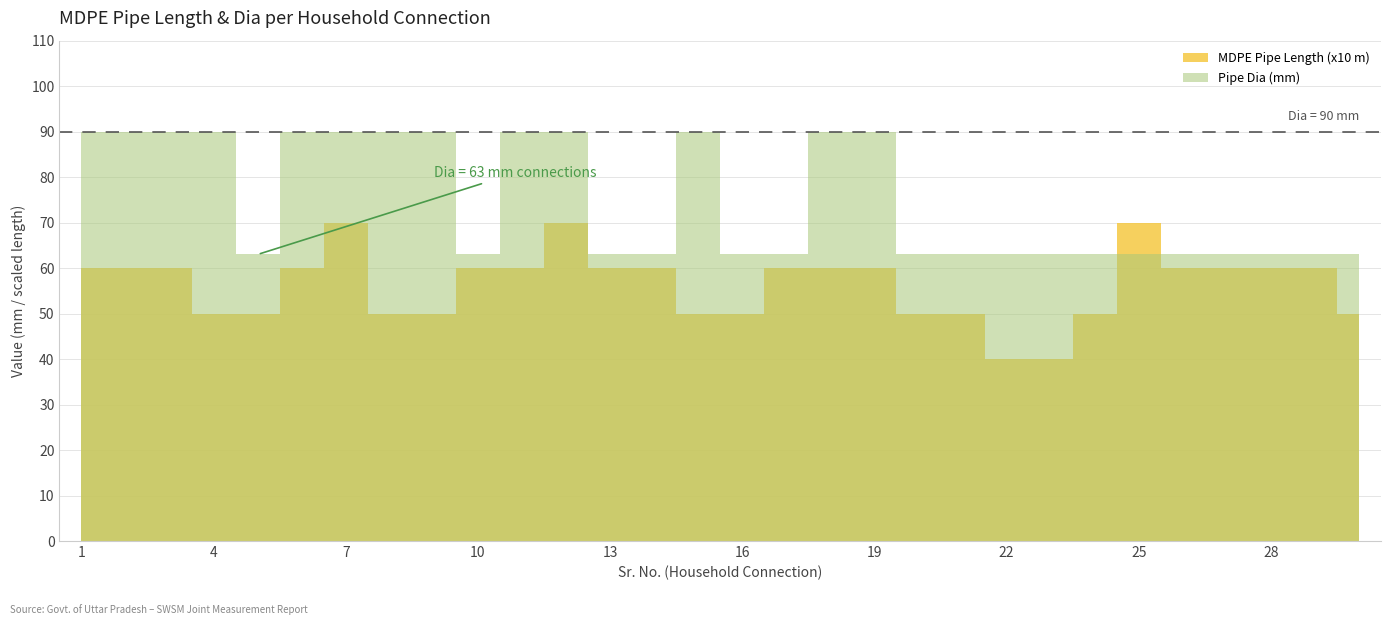

Count the values in the range 5 to 6.

25